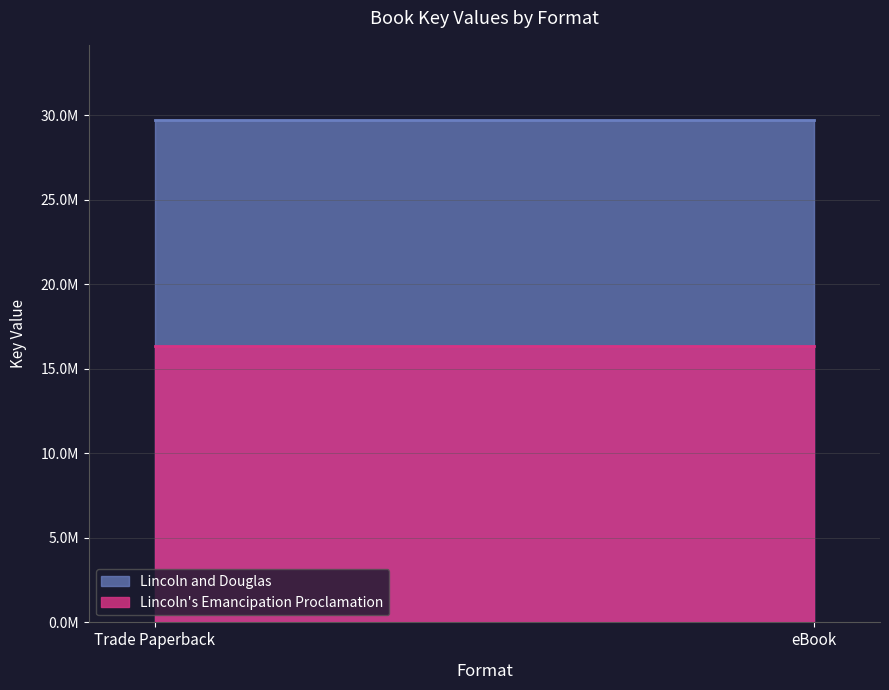

At how many categories does at least one series exceed 28230563?

2